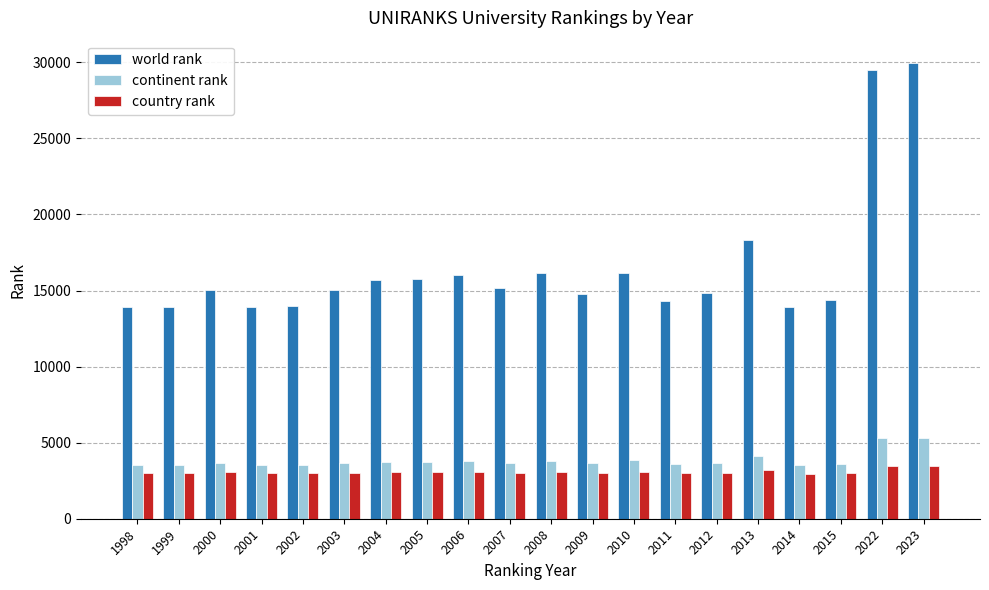

What is the sum of all country rank values?

61671